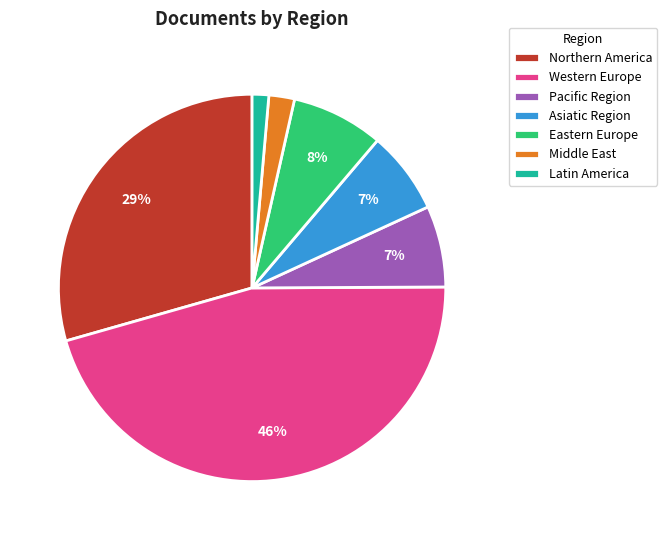

To the nearest percent, what is the difference between the Northern America and Asiatic Region slice percentages?

22%